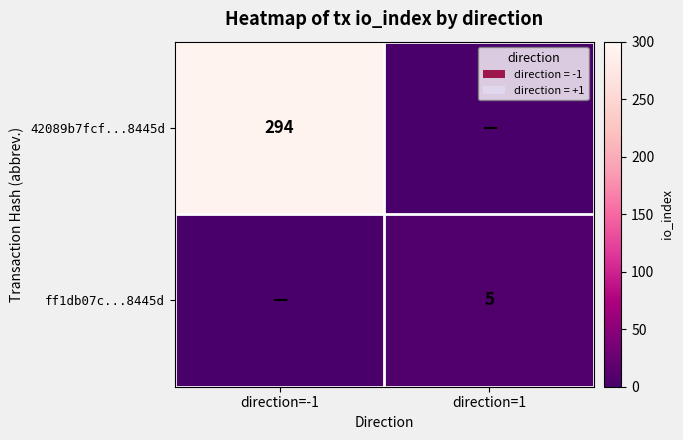

Is it true that 42089b7fcf...8445d equals 294 at direction=-1?

True